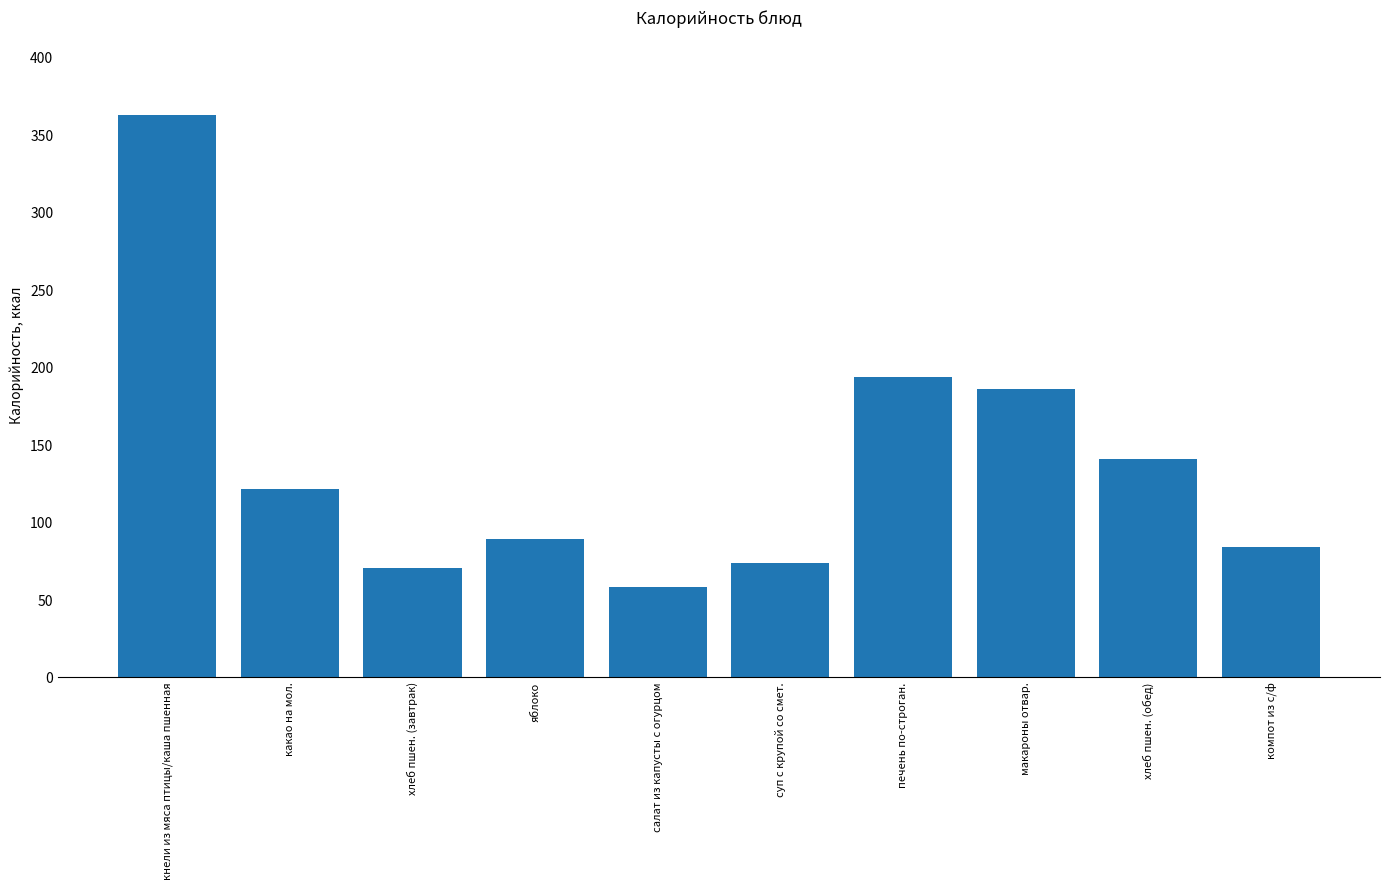

Which has a higher value, салат из капусты с огурцом or какао на мол.?

какао на мол.